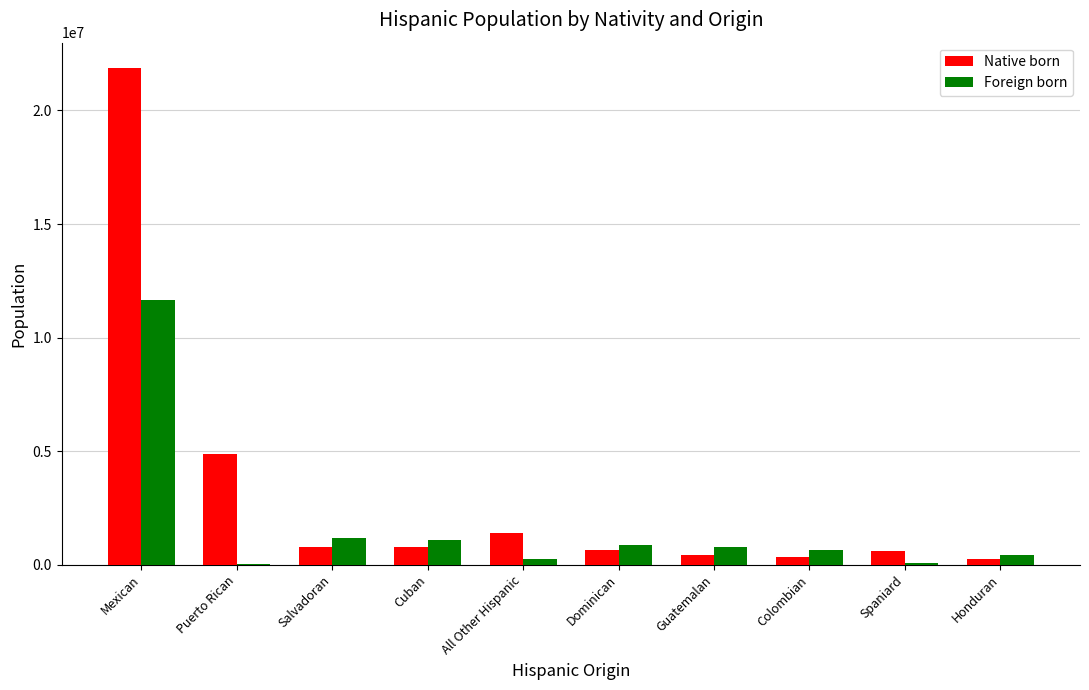

At which label is Foreign born closest to 5851219?

Salvadoran